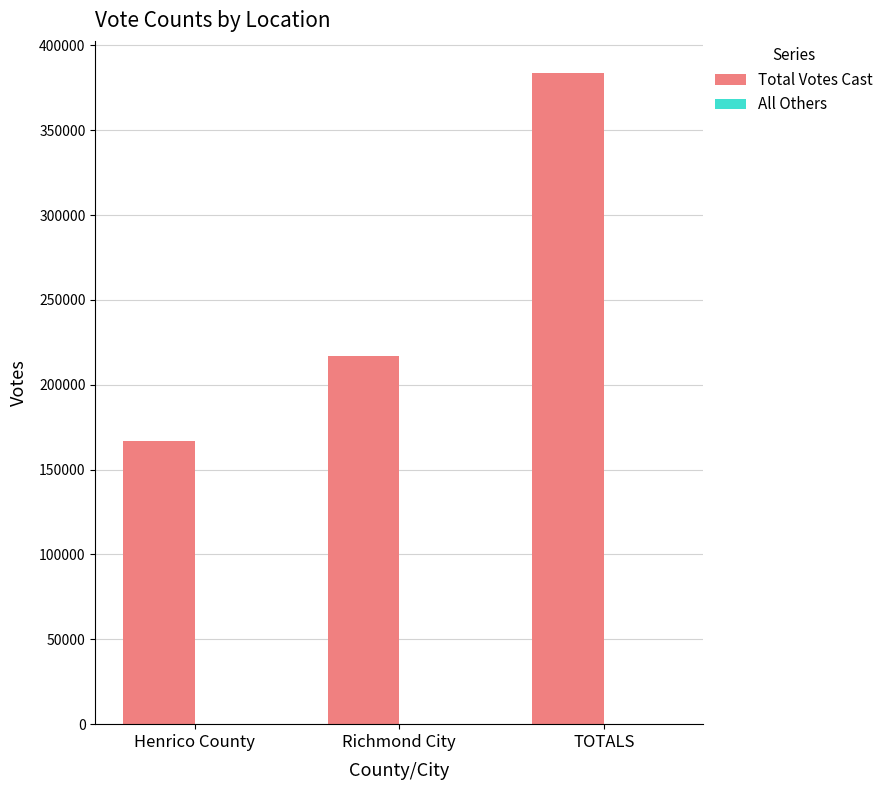

At which label is Total Votes Cast closest to 275127?

Richmond City